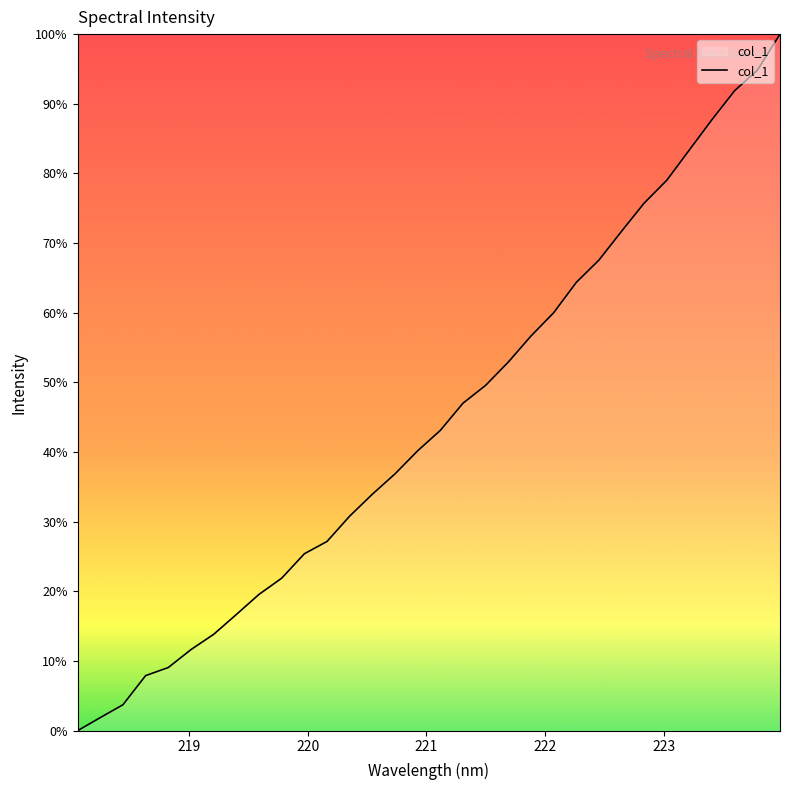

How many values are above zero?

31